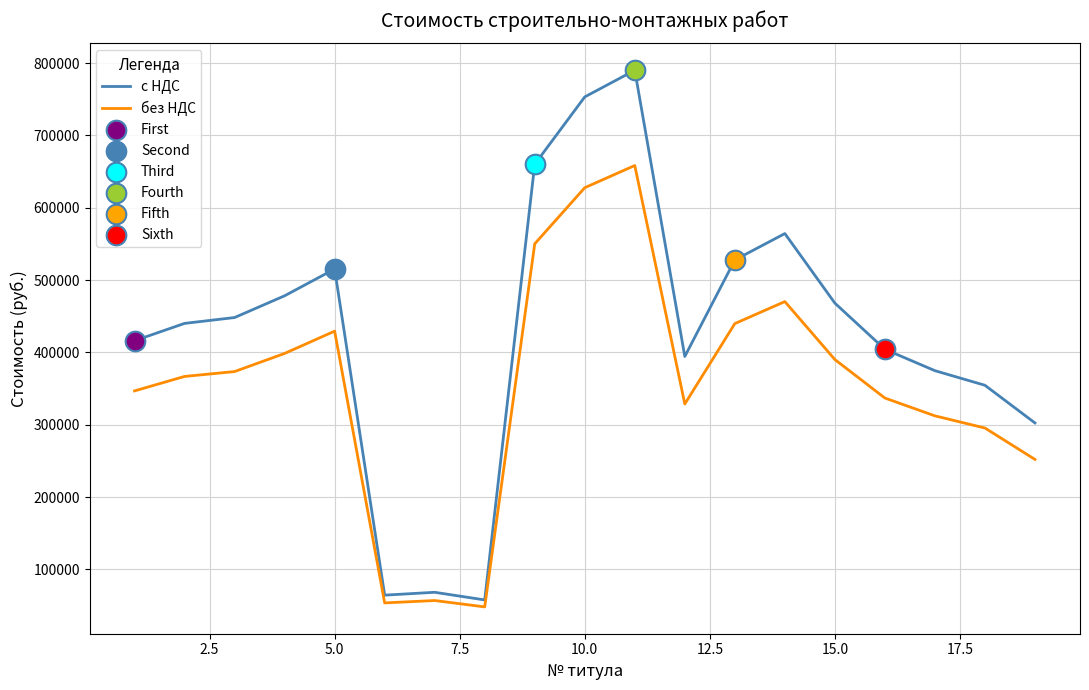

Which series has the largest total across all categories?

с НДС